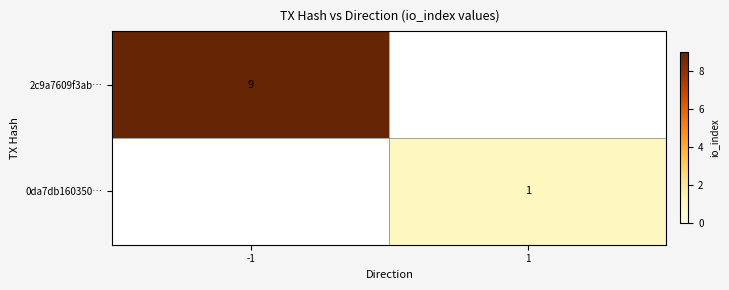

At how many categories does at least one series exceed 6?

1